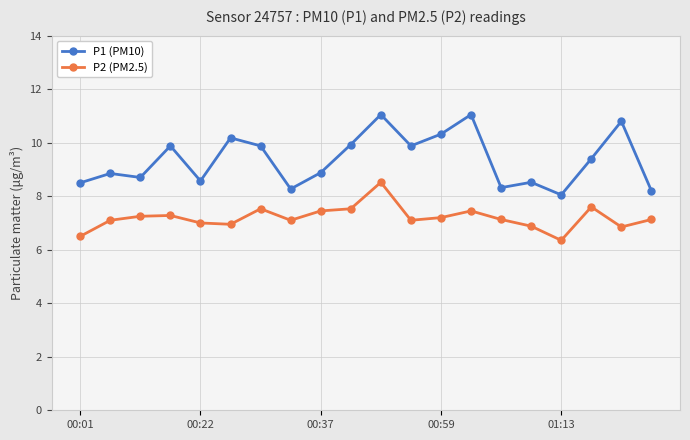

What is the maximum value shown in the chart?

11.1